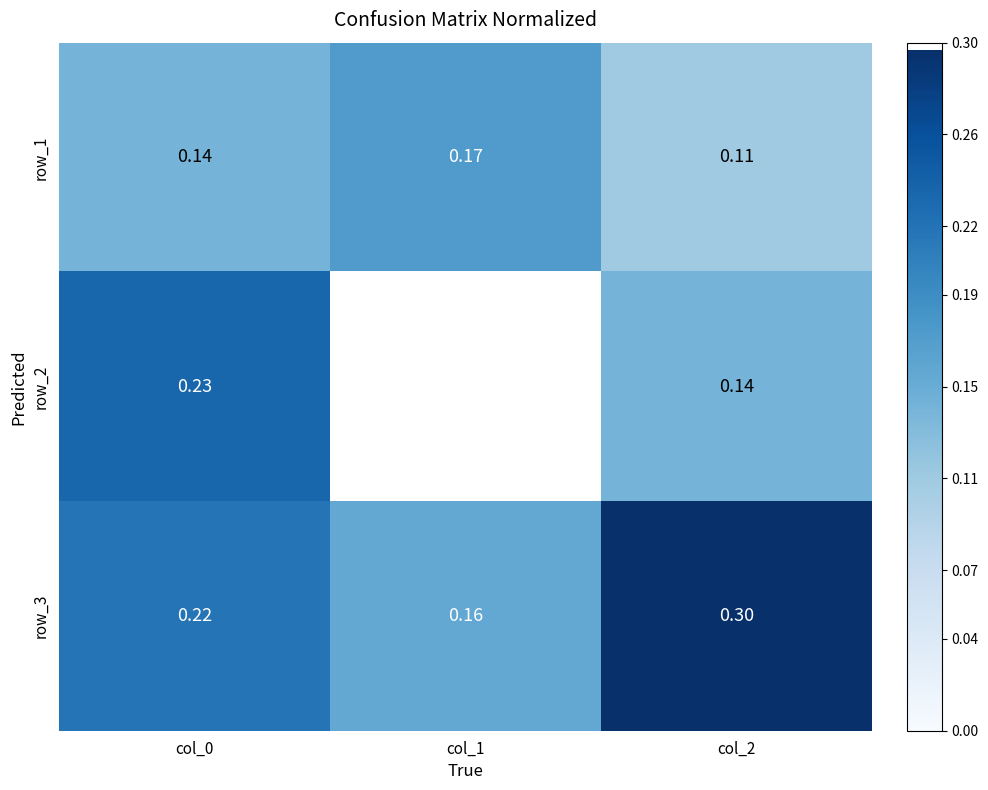

Which has a higher value, col_1 or col_0?

col_1